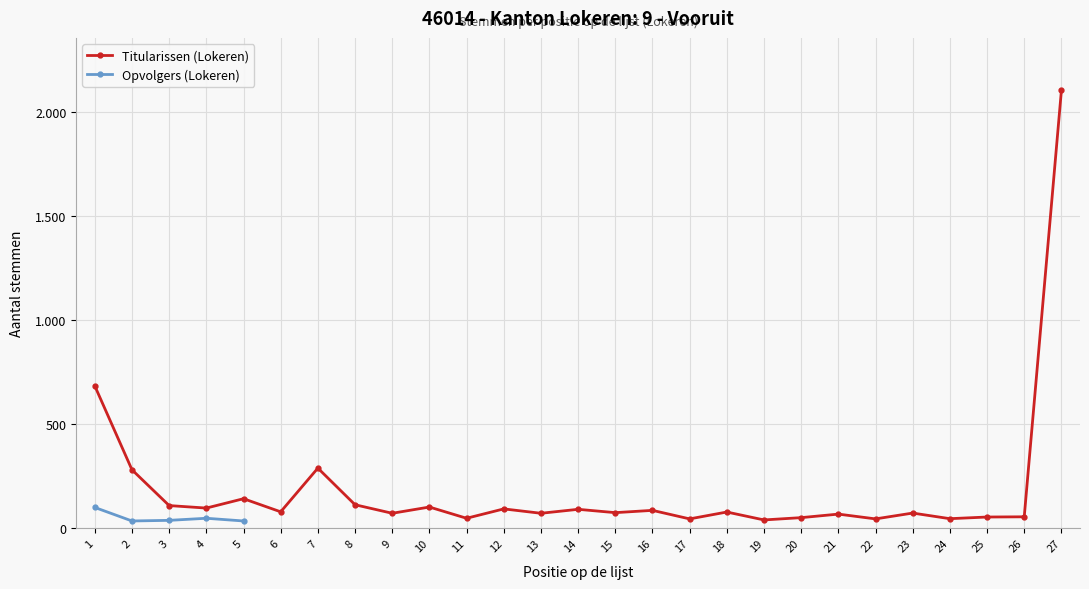

What is the ratio of the value at 22 to the value at 8?

0.4